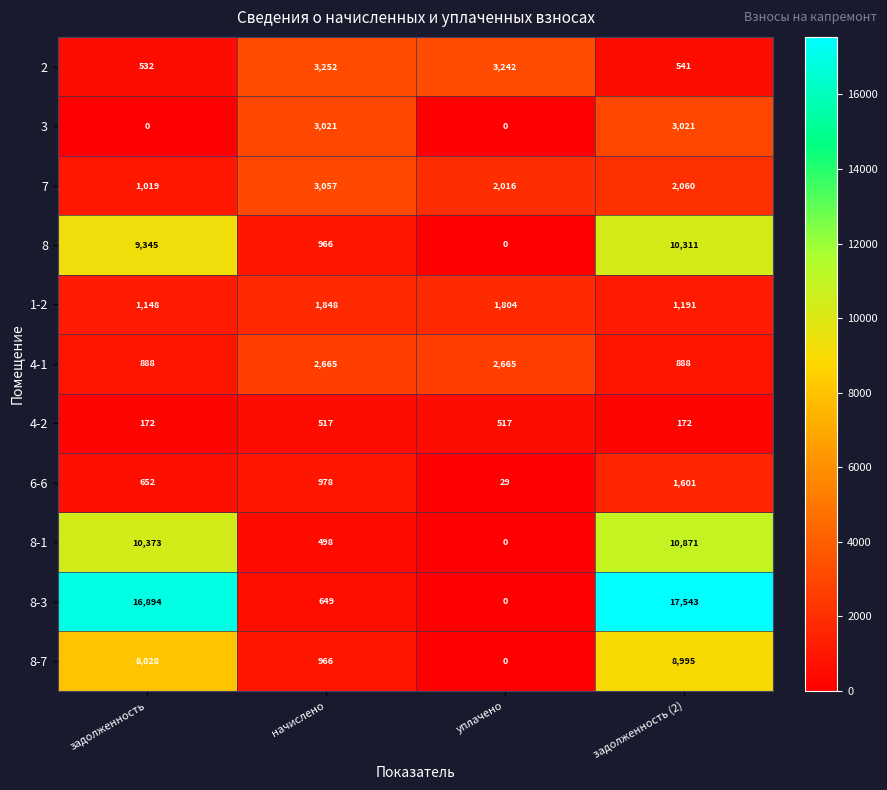

How many 4-1 values are between 888 and 2665?

4